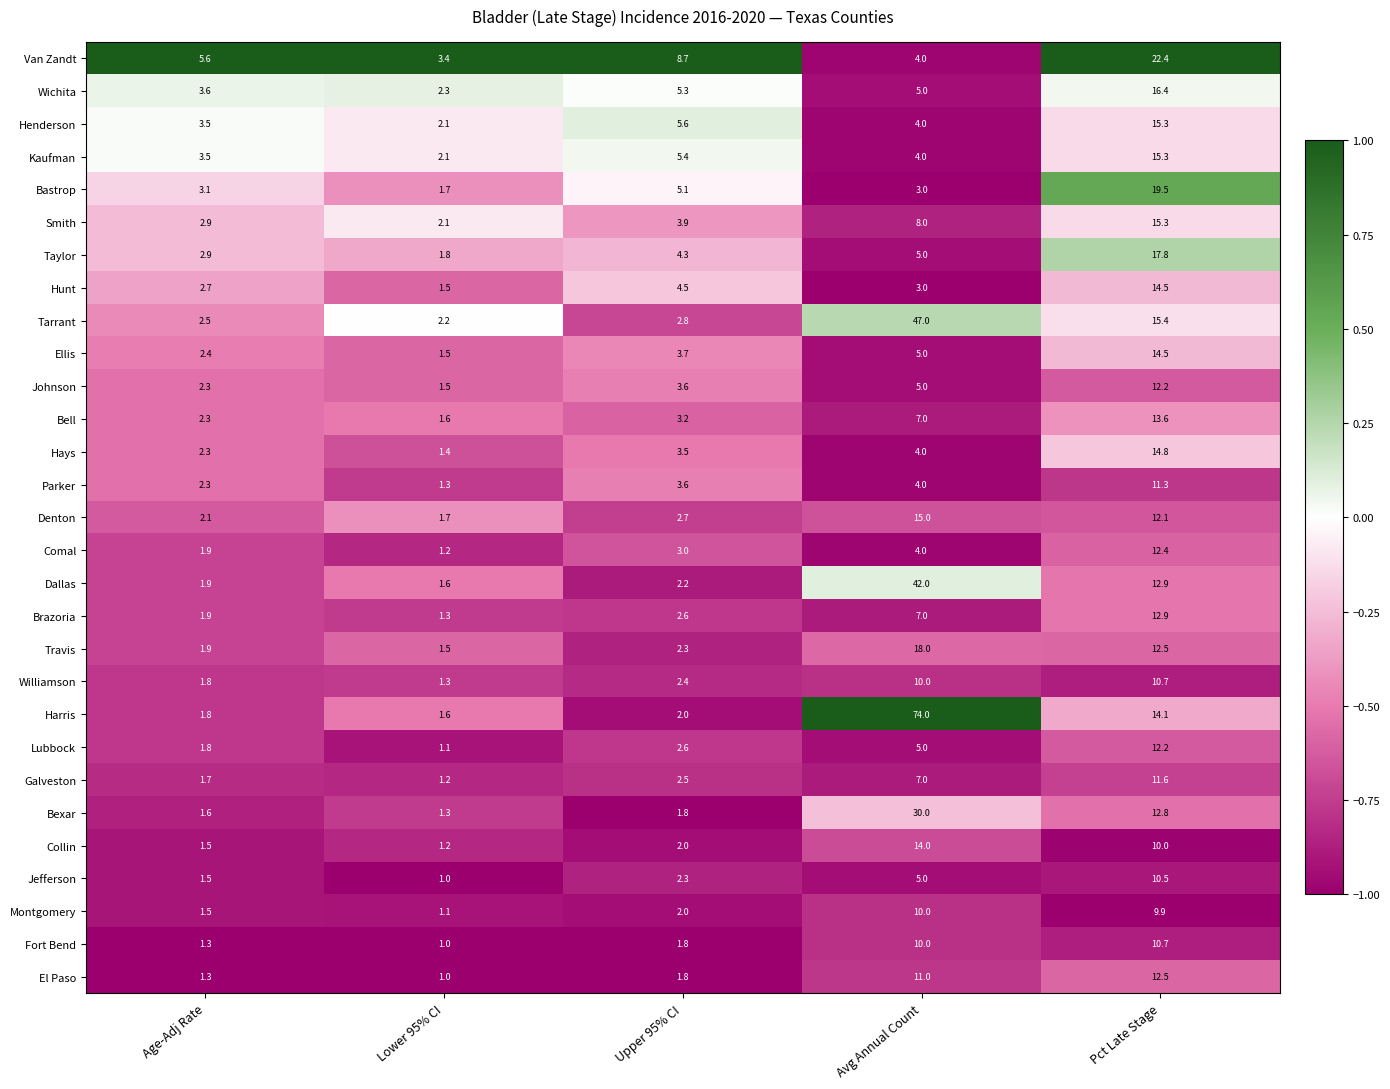

Rank the categories by Parker value from lowest to highest.

Lower 95% CI, Age-Adj Rate, Upper 95% CI, Avg Annual Count, Pct Late Stage